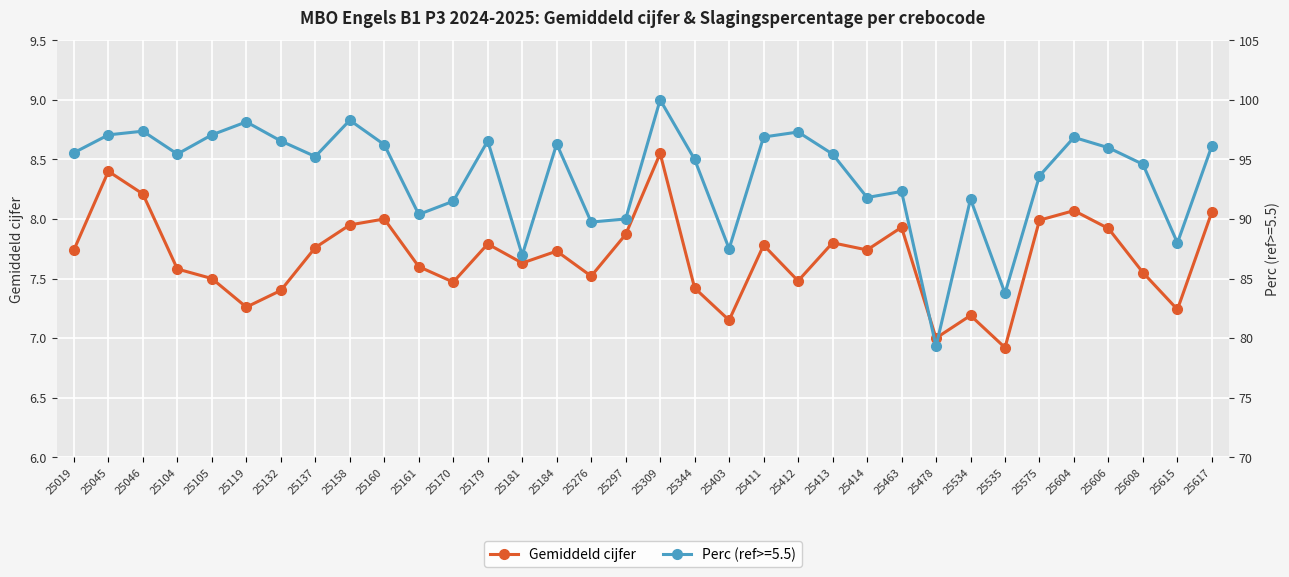

How many values exceed 7?

32